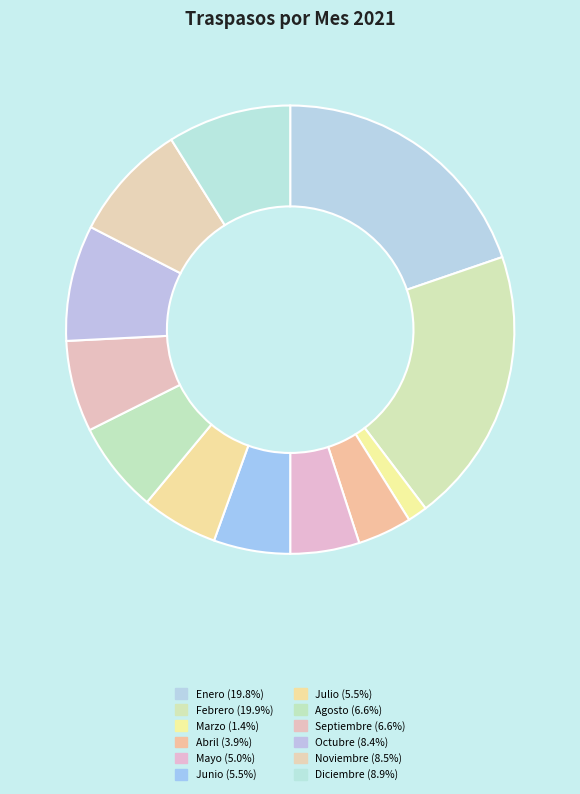

Is Noviembre the majority of the pie?

No